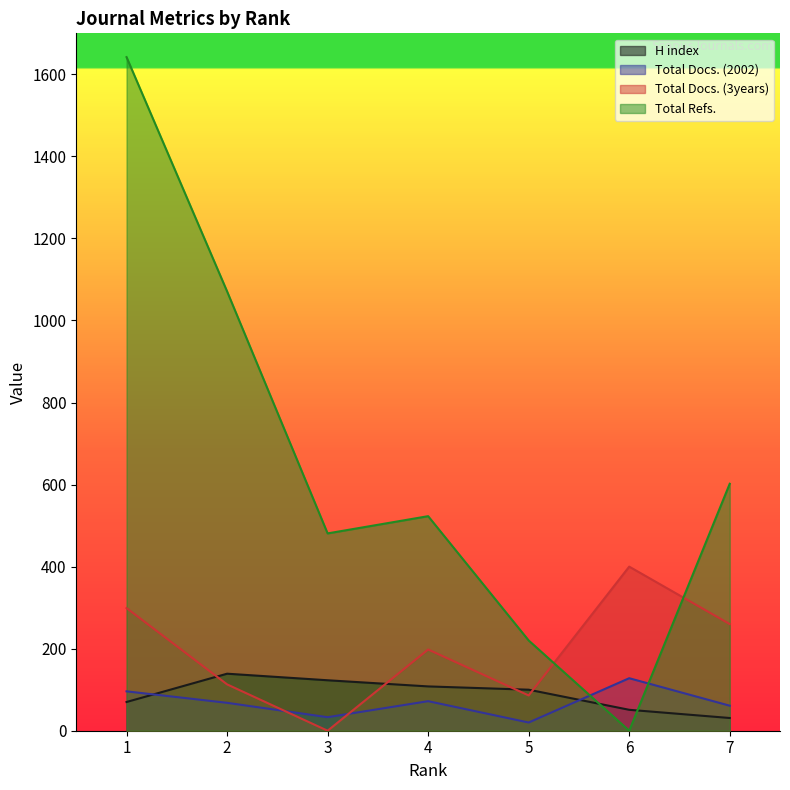

Which has a higher value, 7 or 4?

4